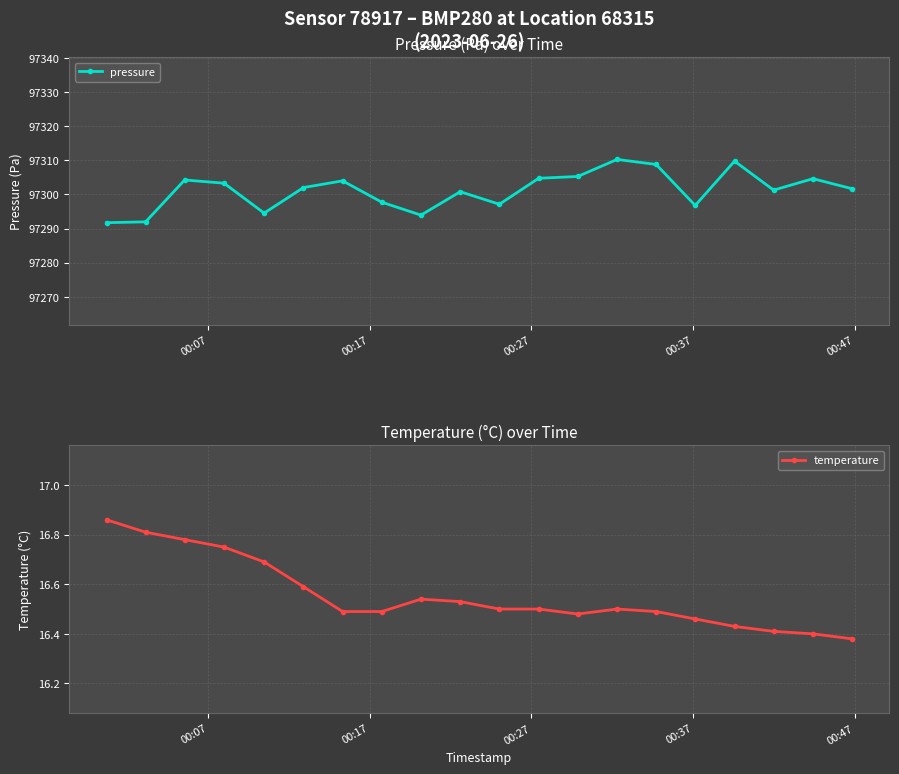

What are all the series names shown in the legend?

pressure, temperature